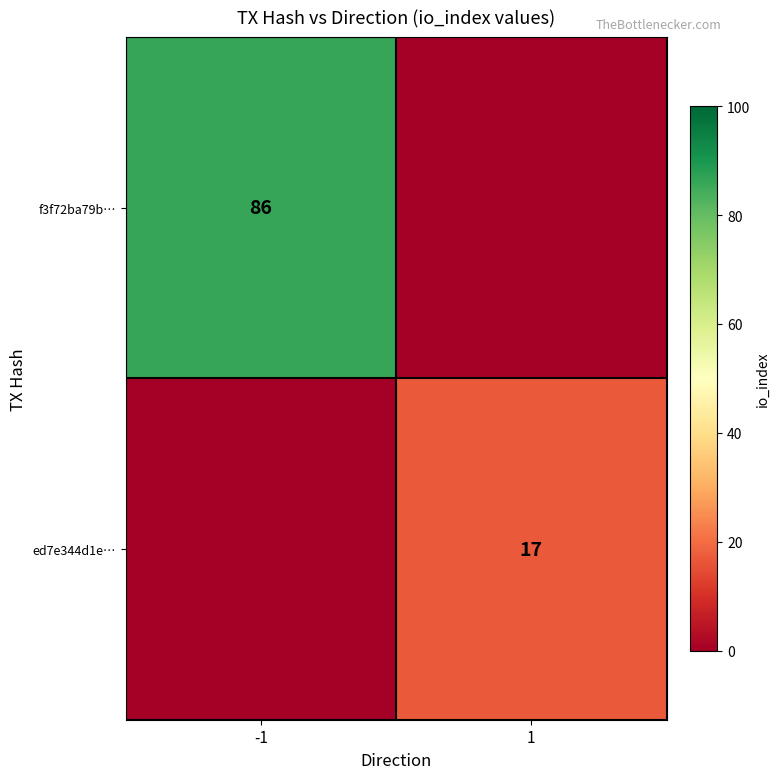

What is the difference between the highest and lowest values at 1?

17